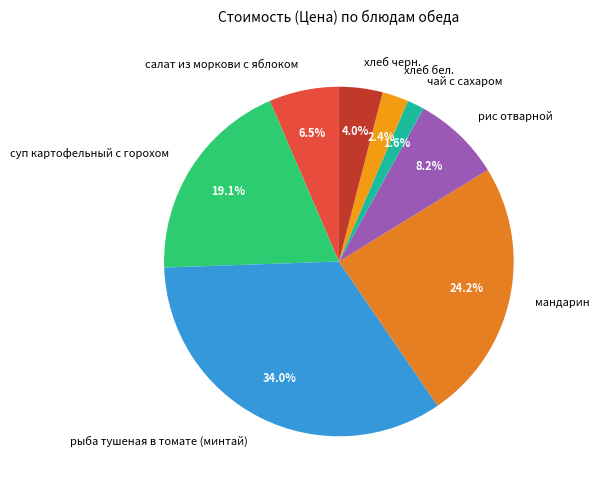

How many segments does this pie chart have?

8